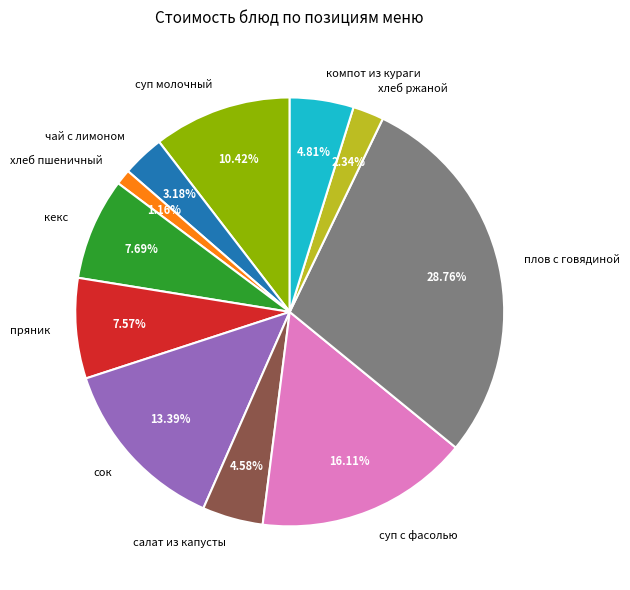

What is the ratio of the value at суп с фасолью to the value at пряник?

2.1